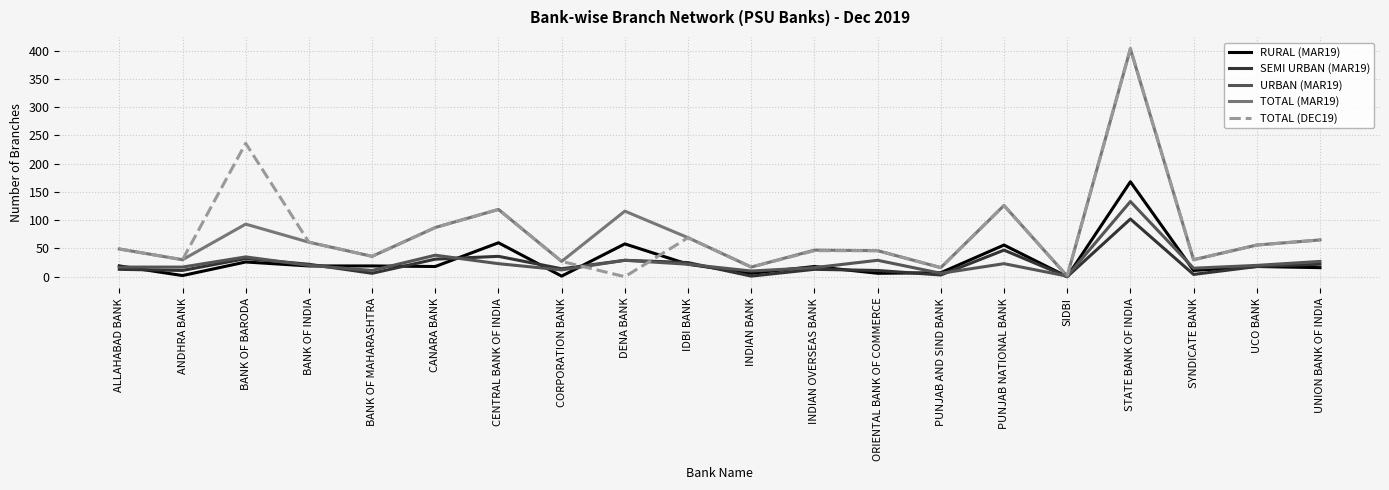

At which category does the chart reach its peak across all series?

STATE BANK OF INDIA